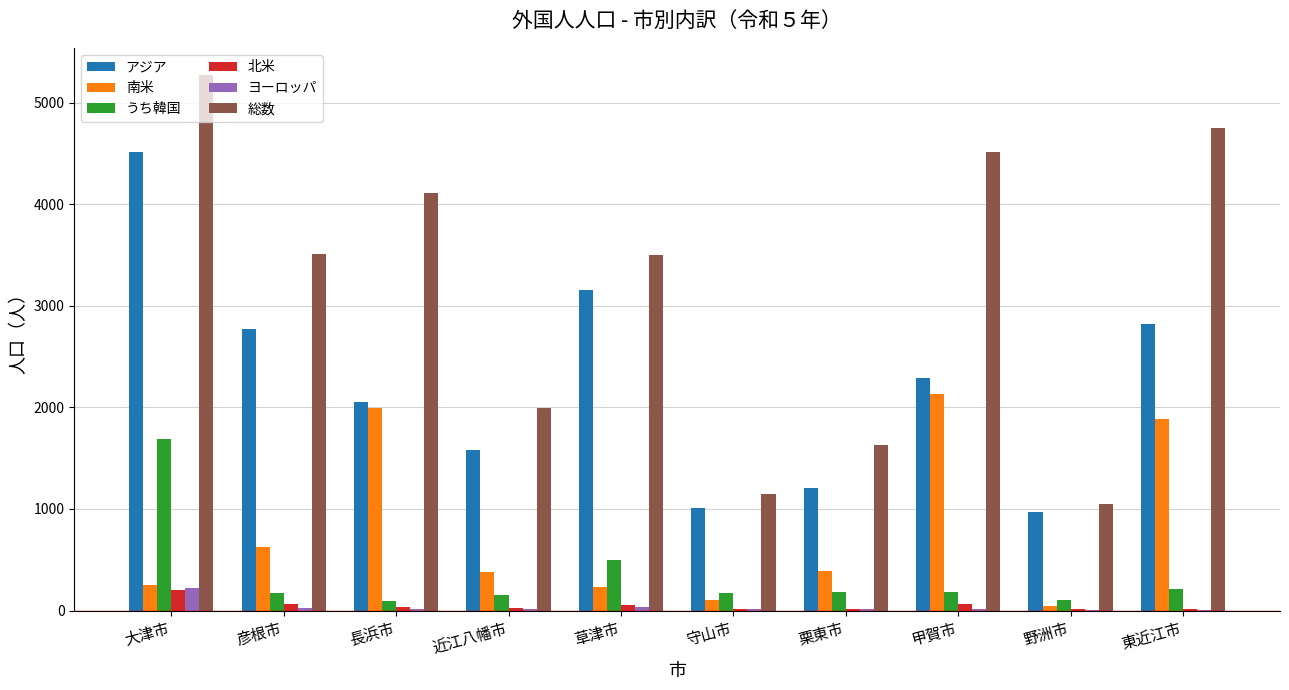

Count the number of categories in the chart.

10